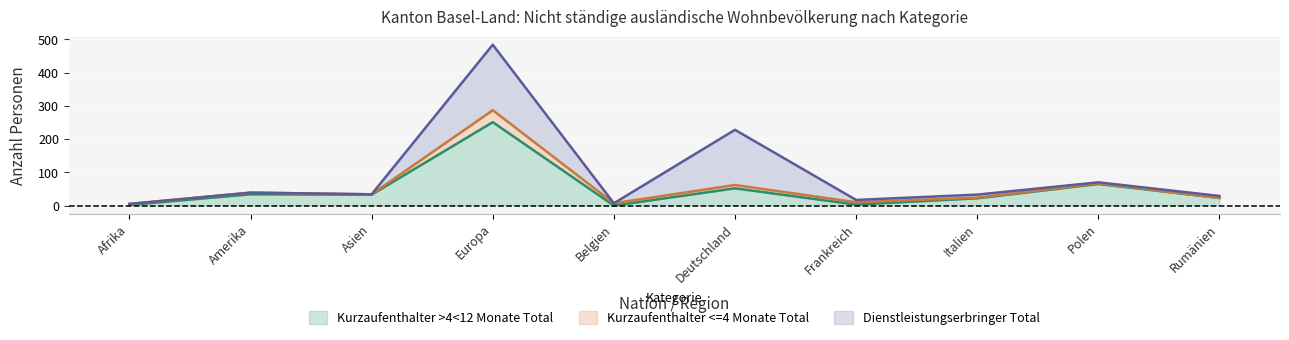

What position from the left is Polen?

9